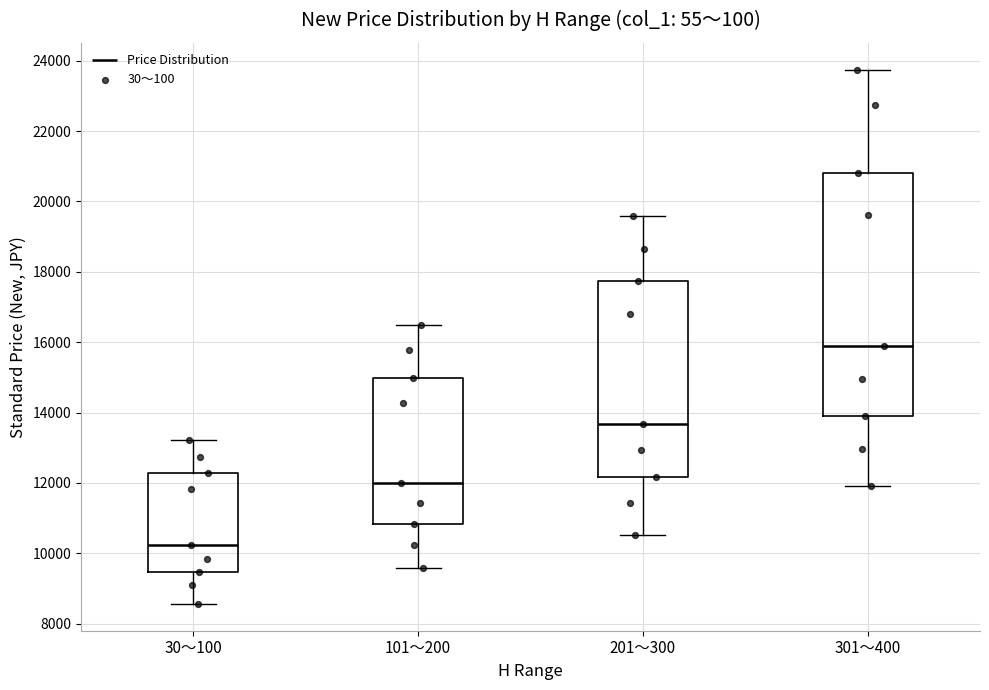

Which box's median line is the highest?

301～400